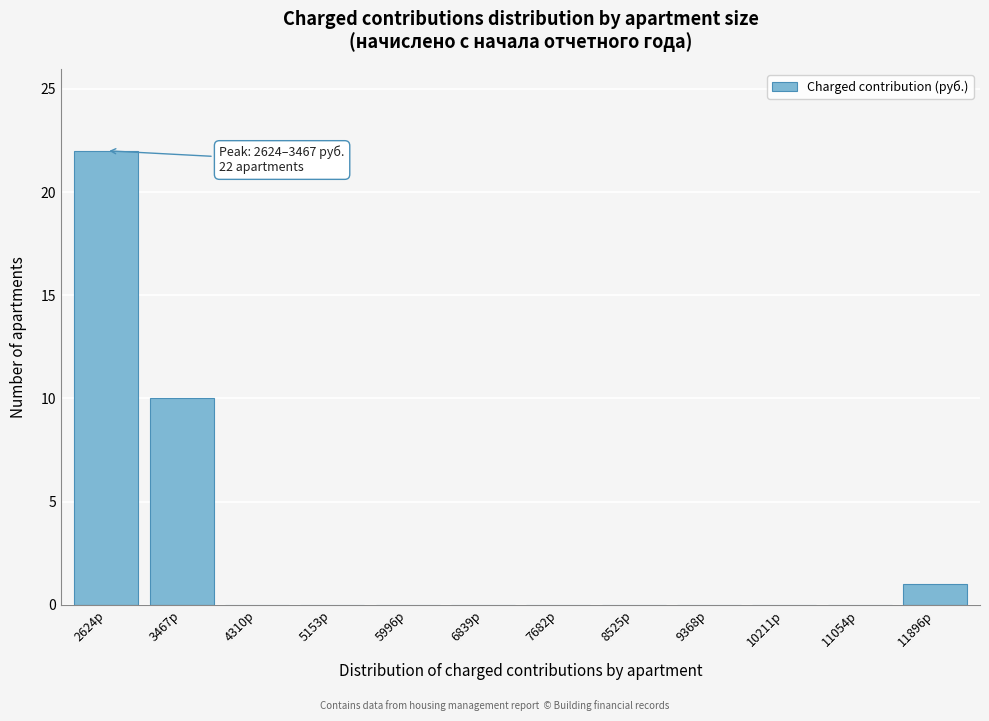

Reading left to right, what are all the values shown in this chart?

2624р=22	3467р=10	4310р=0	5153р=0	5996р=0	6839р=0	7682р=0	8525р=0	9368р=0	10211р=0	11054р=0	11896р=1